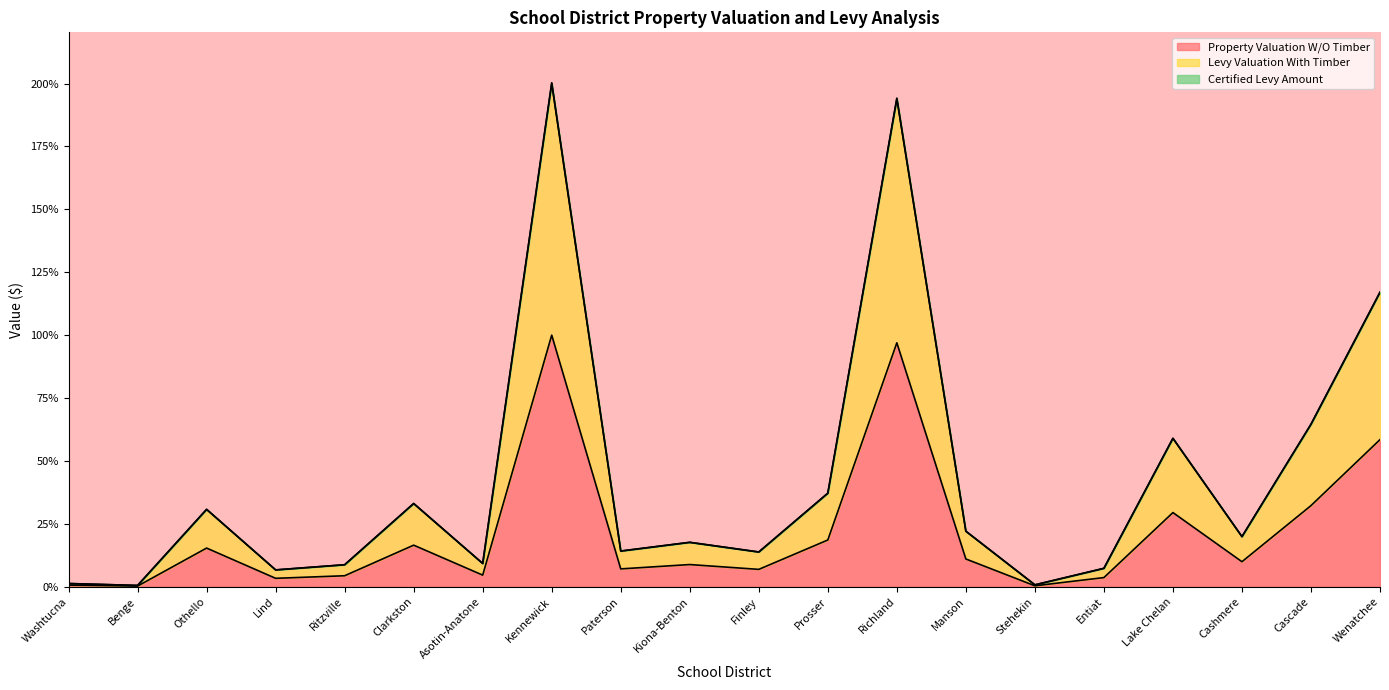

How many lines are shown in the chart?

3